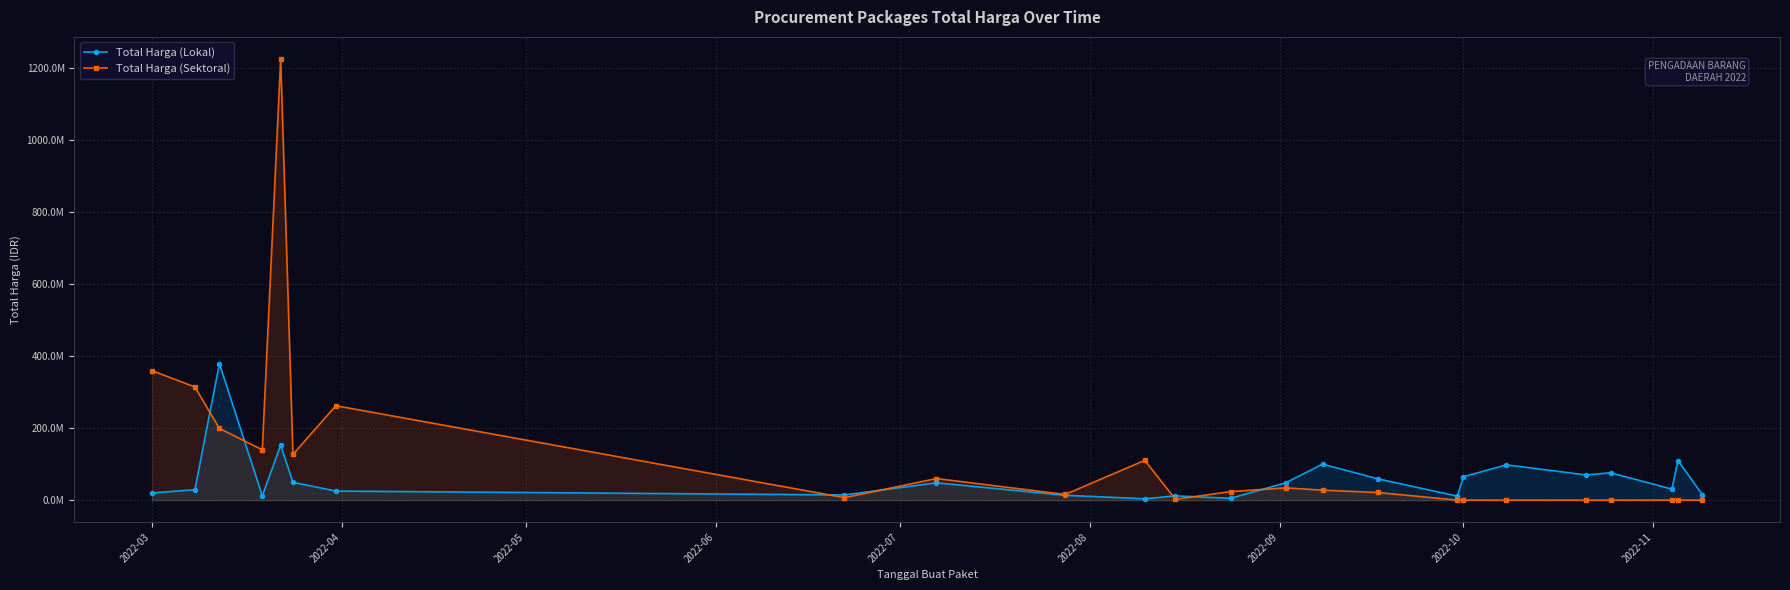

What is the average value of the Total Harga (Lokal) series?

60290208